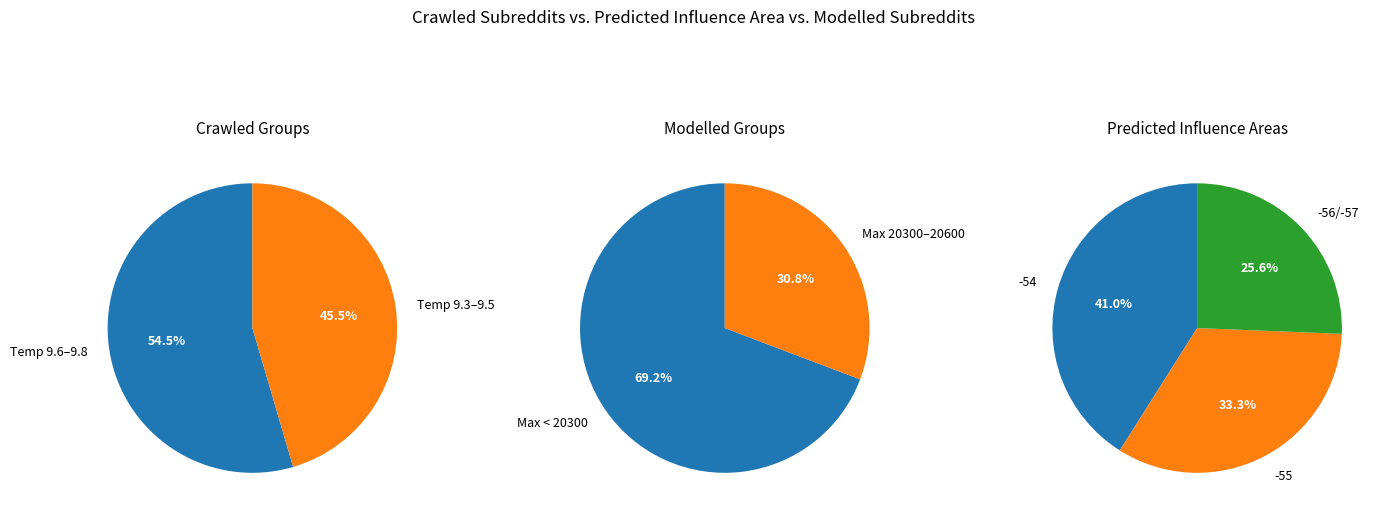

What is the total percentage of 4 and 1?

25.8%